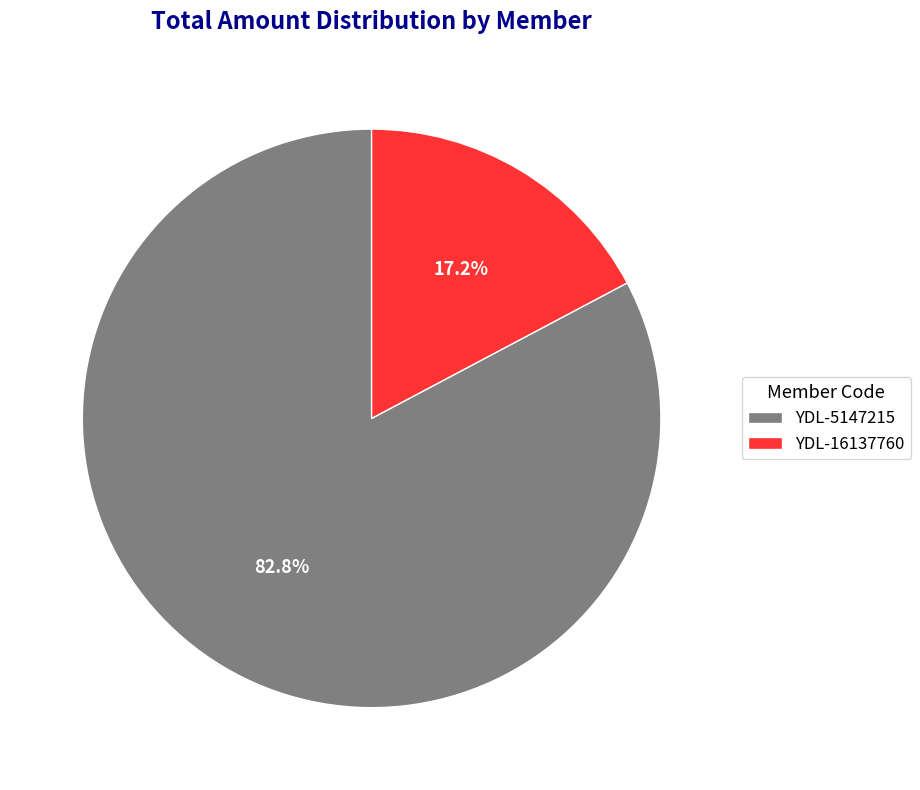

Rank the categories by value from lowest to highest.

YDL-16137760, YDL-5147215